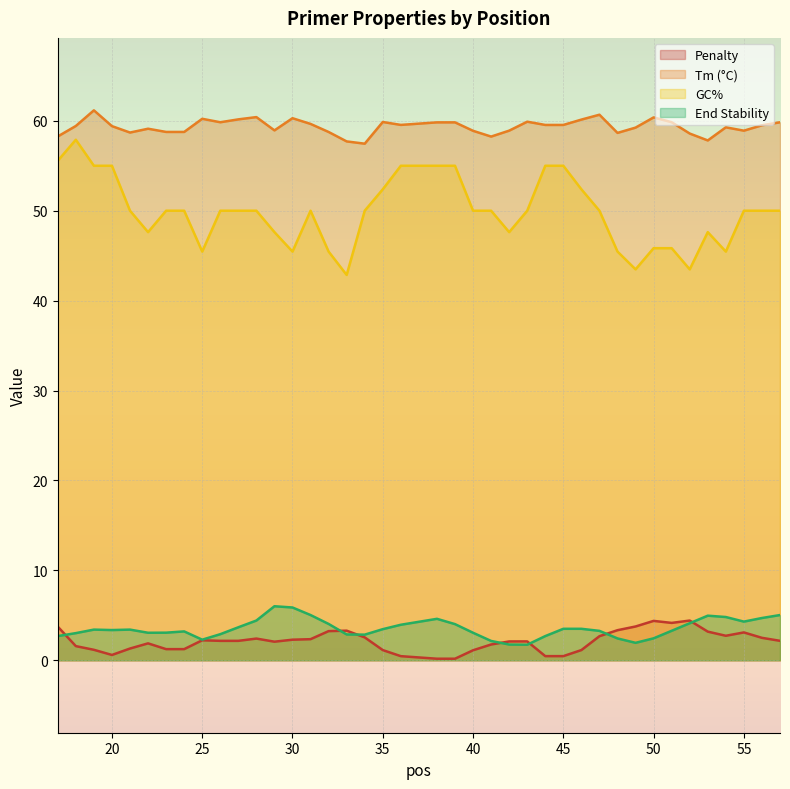

At which category does the chart reach its minimum across all series?

38